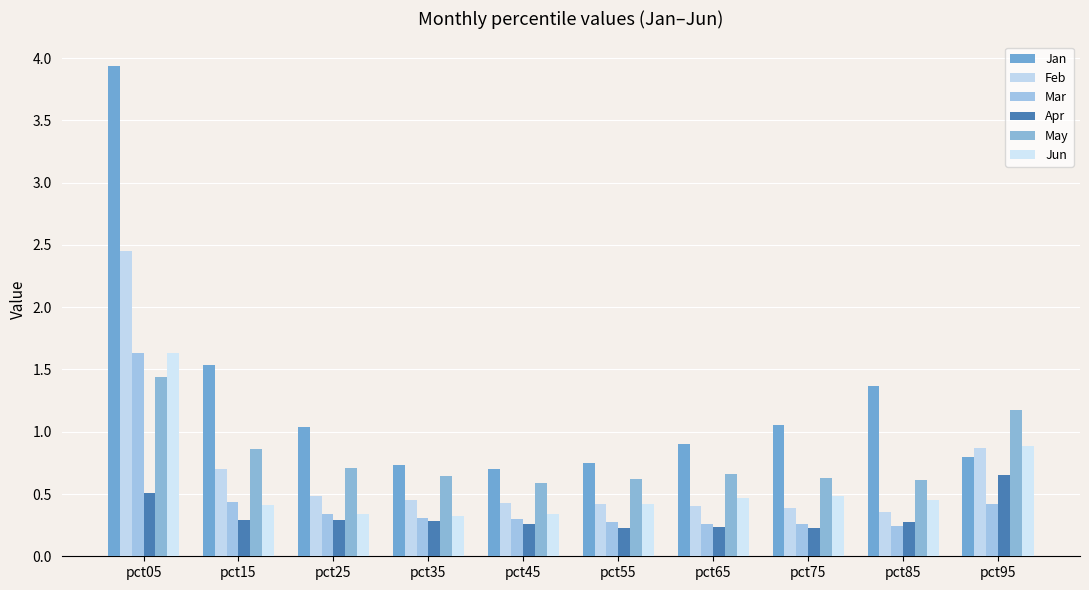

At how many categories does at least one series exceed 0?

10